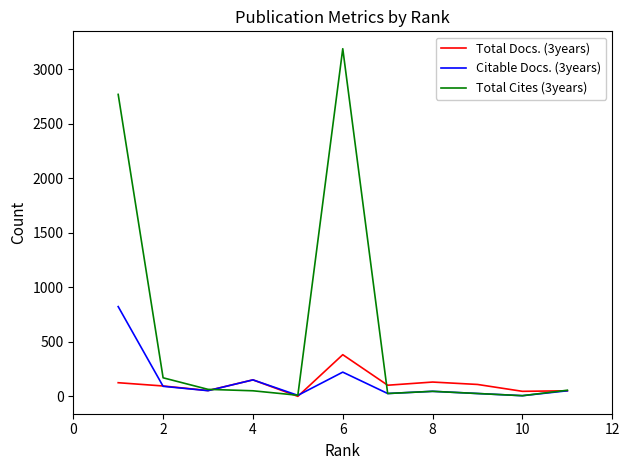

Which series has the largest range (max minus min)?

Total Cites (3years)